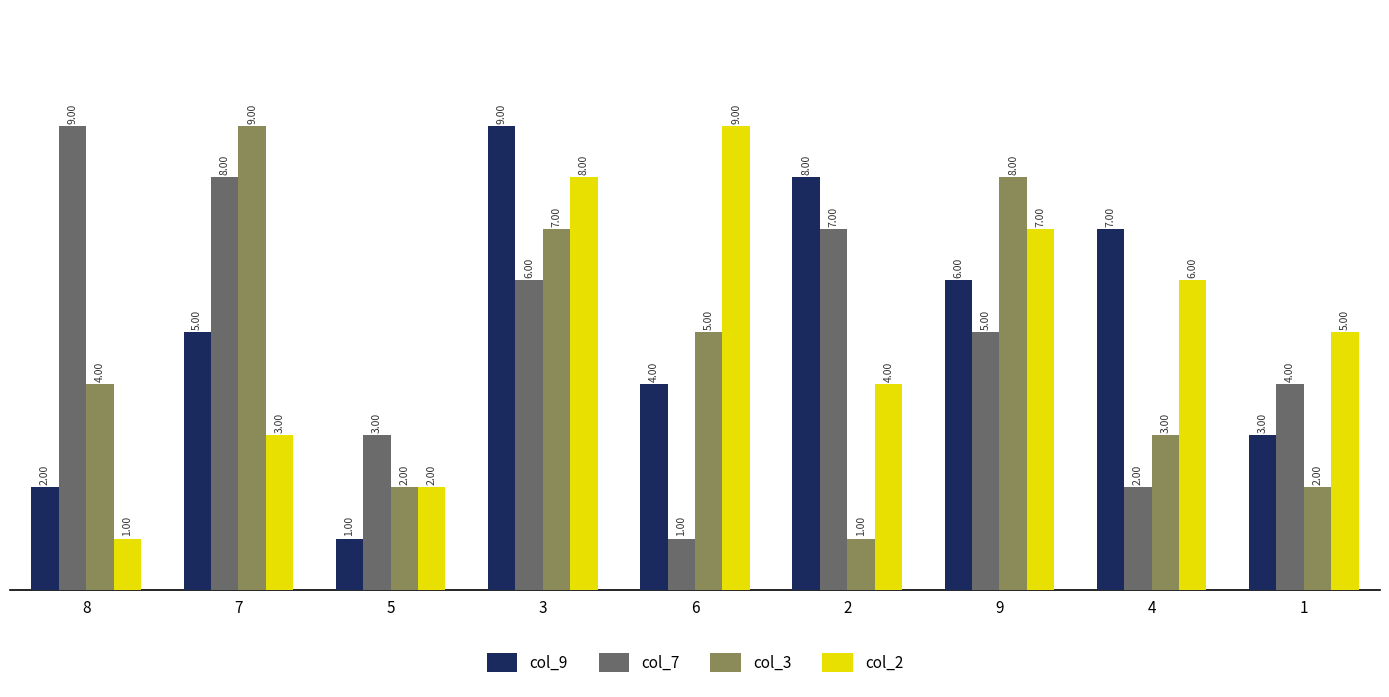

The col_7 series shows 9 at 9. True or false?

False